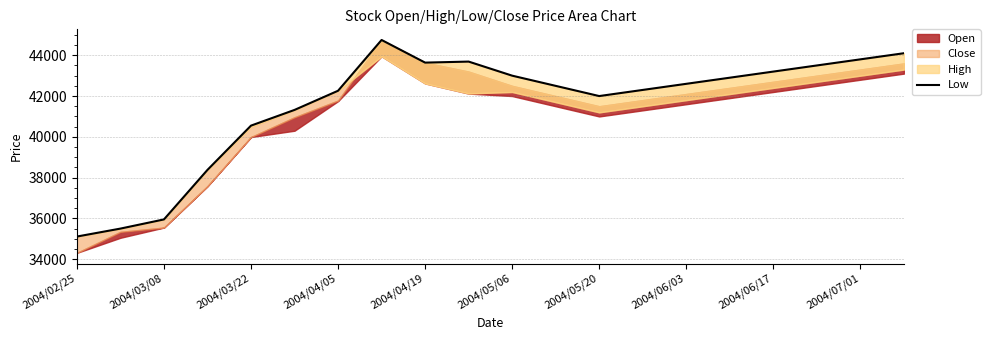

What is the sum of the values at 2004/03/22 and 2004/06/17?

83750